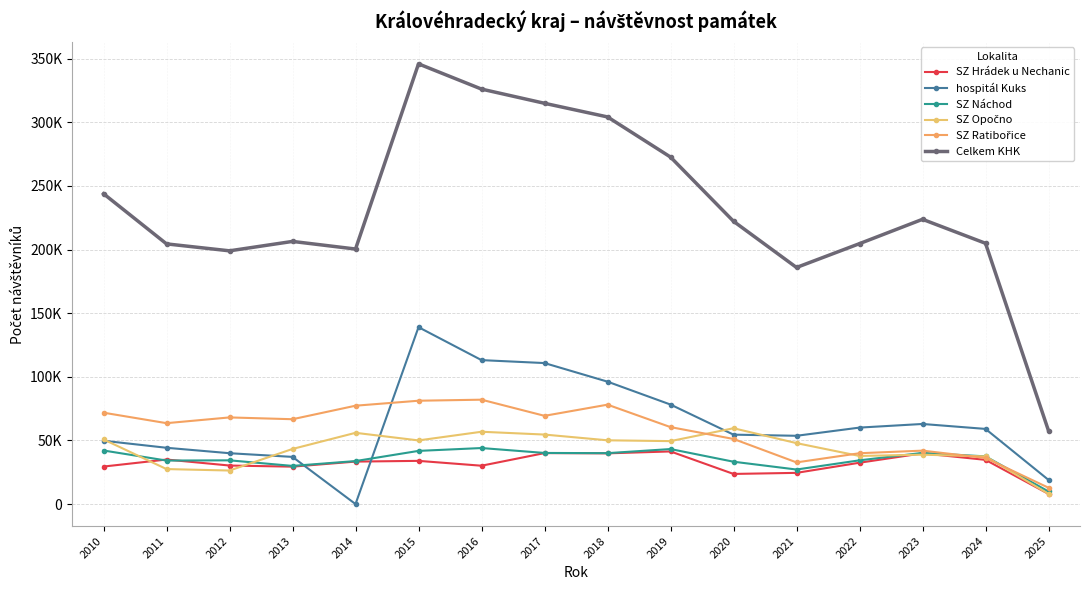

At which category does hospitál Kuks reach its first local valley?

2014